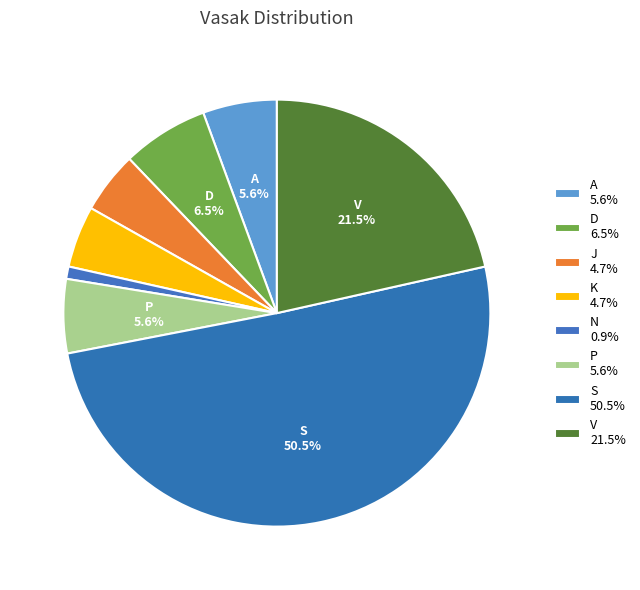

How many slices are in this pie chart?

8